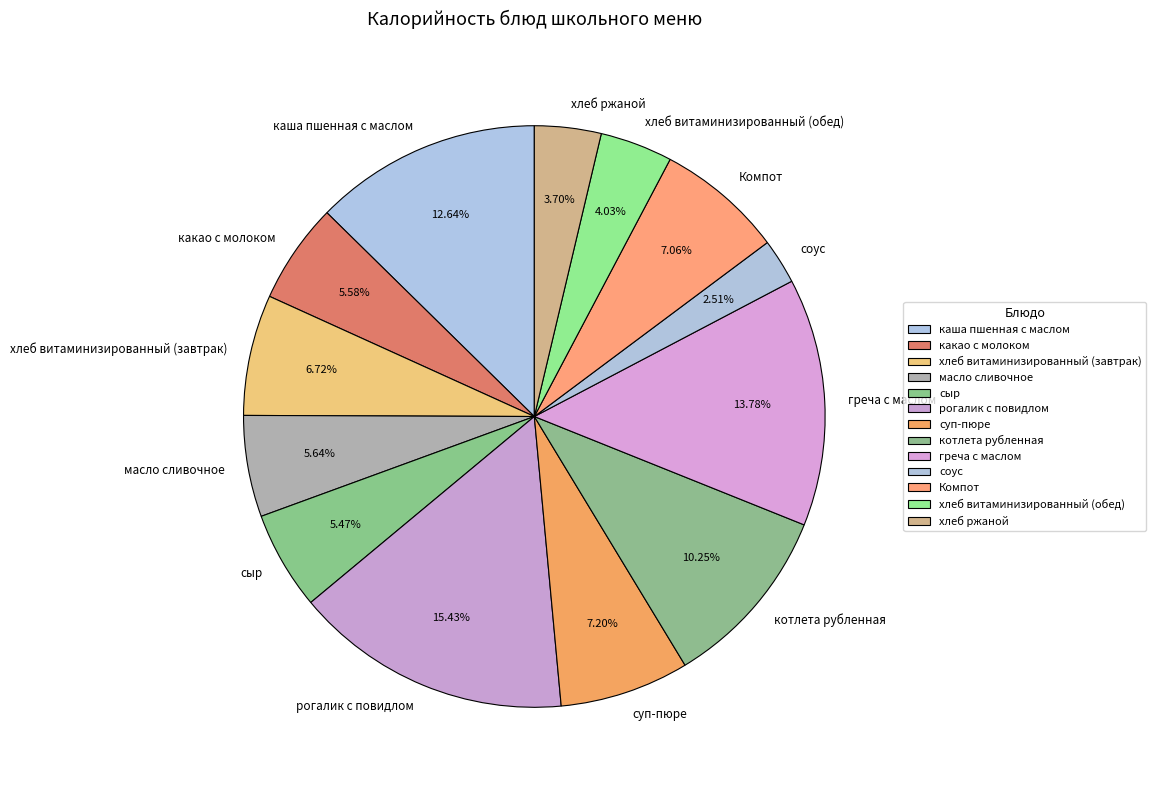

Count the number of slices in the pie.

13